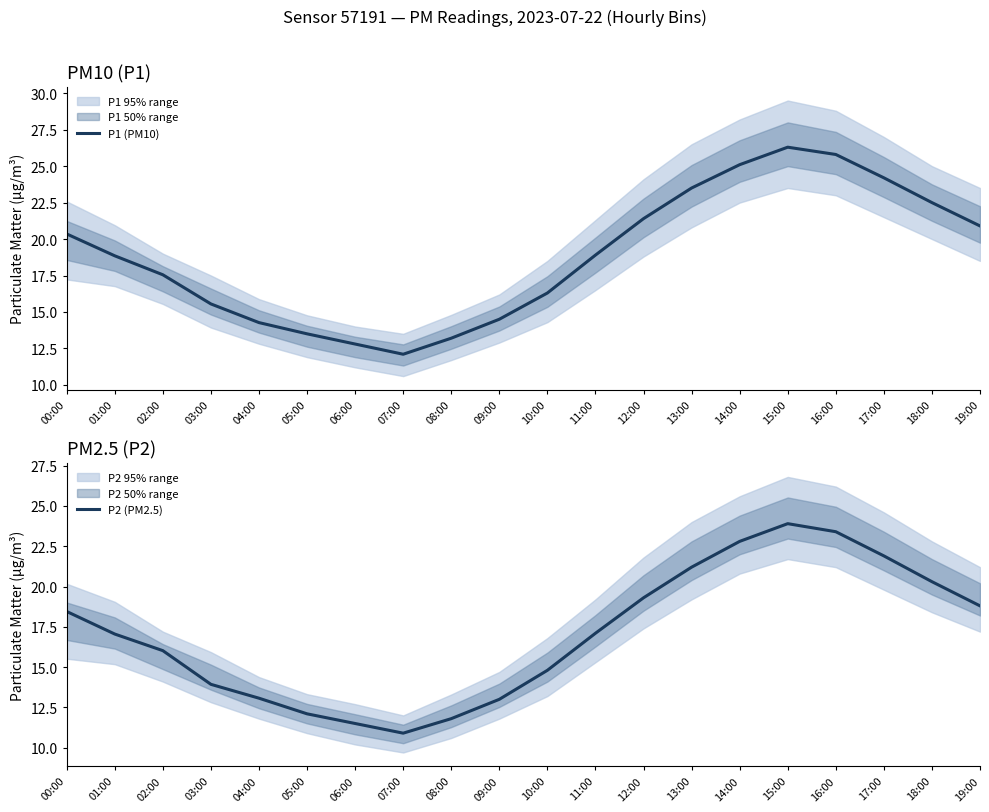

Reading left to right, list all the values displayed in this chart.

P1 (PM10): 00:00=20.4	01:00=18.9	02:00=17.6	03:00=15.6	04:00=14.3	05:00=13.5	06:00=12.8	07:00=12.1	08:00=13.2	09:00=14.5	10:00=16.3	11:00=18.9	12:00=21.4	13:00=23.5	14:00=25.1	15:00=26.3	16:00=25.8	17:00=24.2	18:00=22.5	19:00=20.9
P2 (PM2.5): 00:00=18.4	01:00=17.1	02:00=16.0	03:00=13.9	04:00=13.1	05:00=12.1	06:00=11.5	07:00=10.9	08:00=11.8	09:00=13.0	10:00=14.8	11:00=17.1	12:00=19.3	13:00=21.2	14:00=22.8	15:00=23.9	16:00=23.4	17:00=21.9	18:00=20.3	19:00=18.8